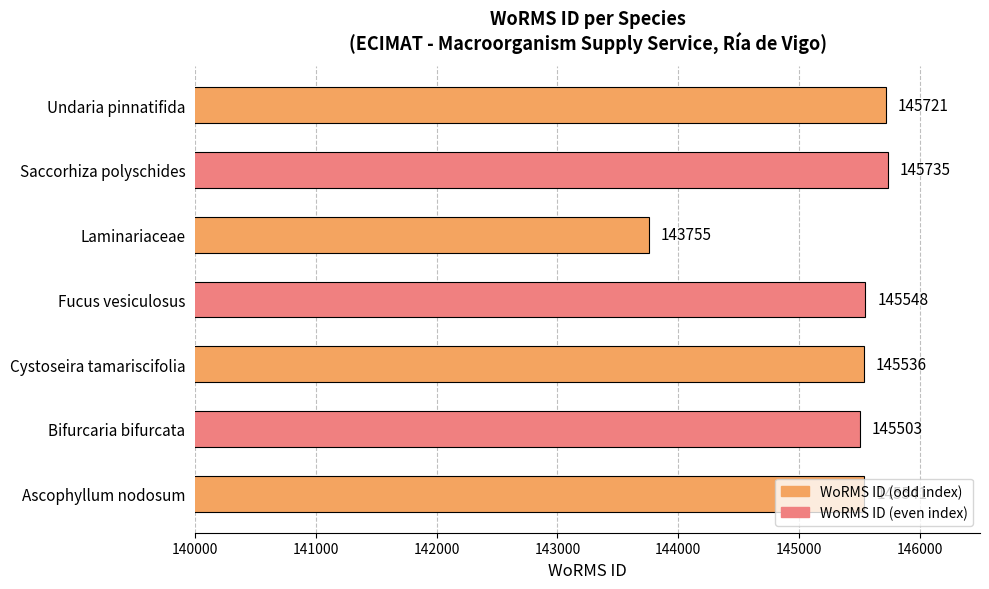

What is the difference between the maximum and minimum values?

1980